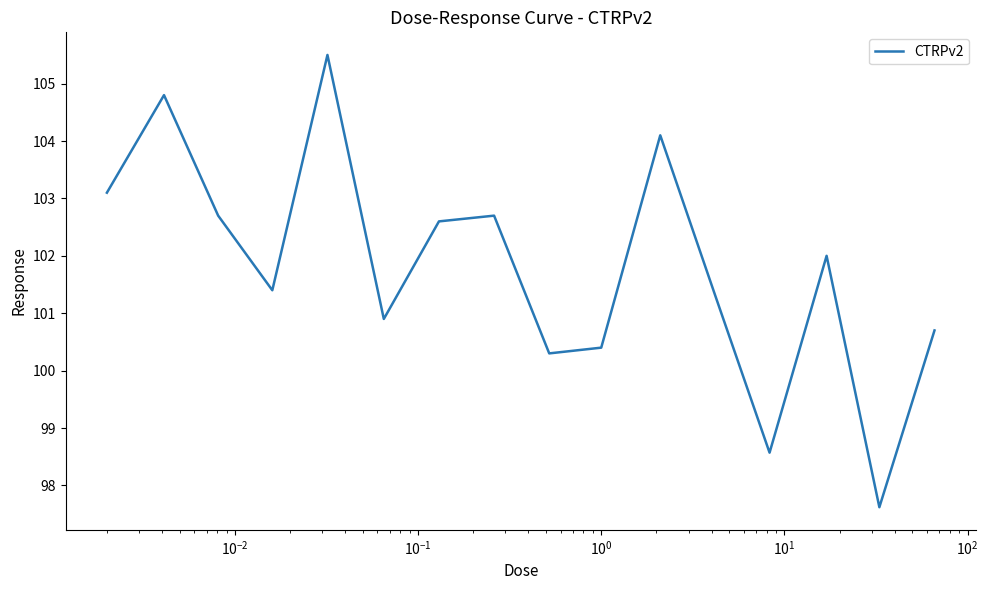

What is the maximum value shown in the chart?

105.5